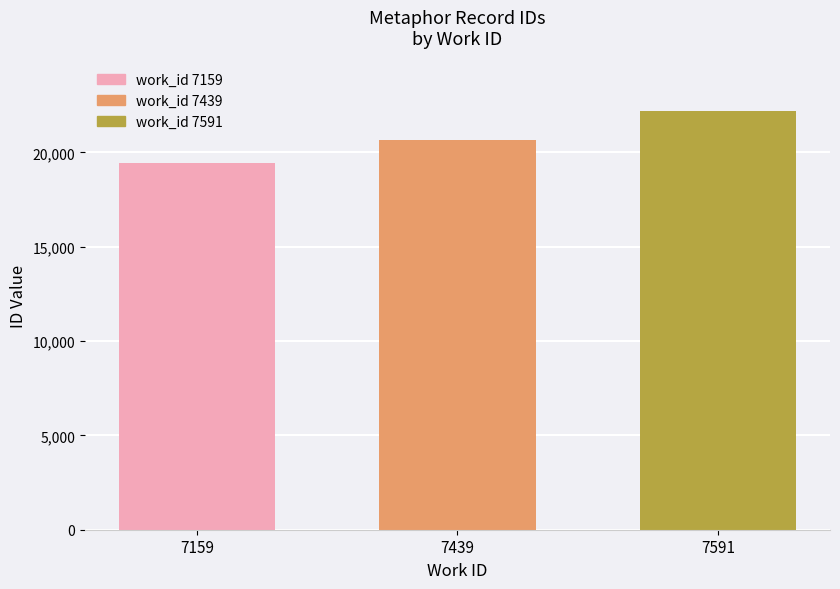

Is it true that the value at 7439 is 12157.2?

False